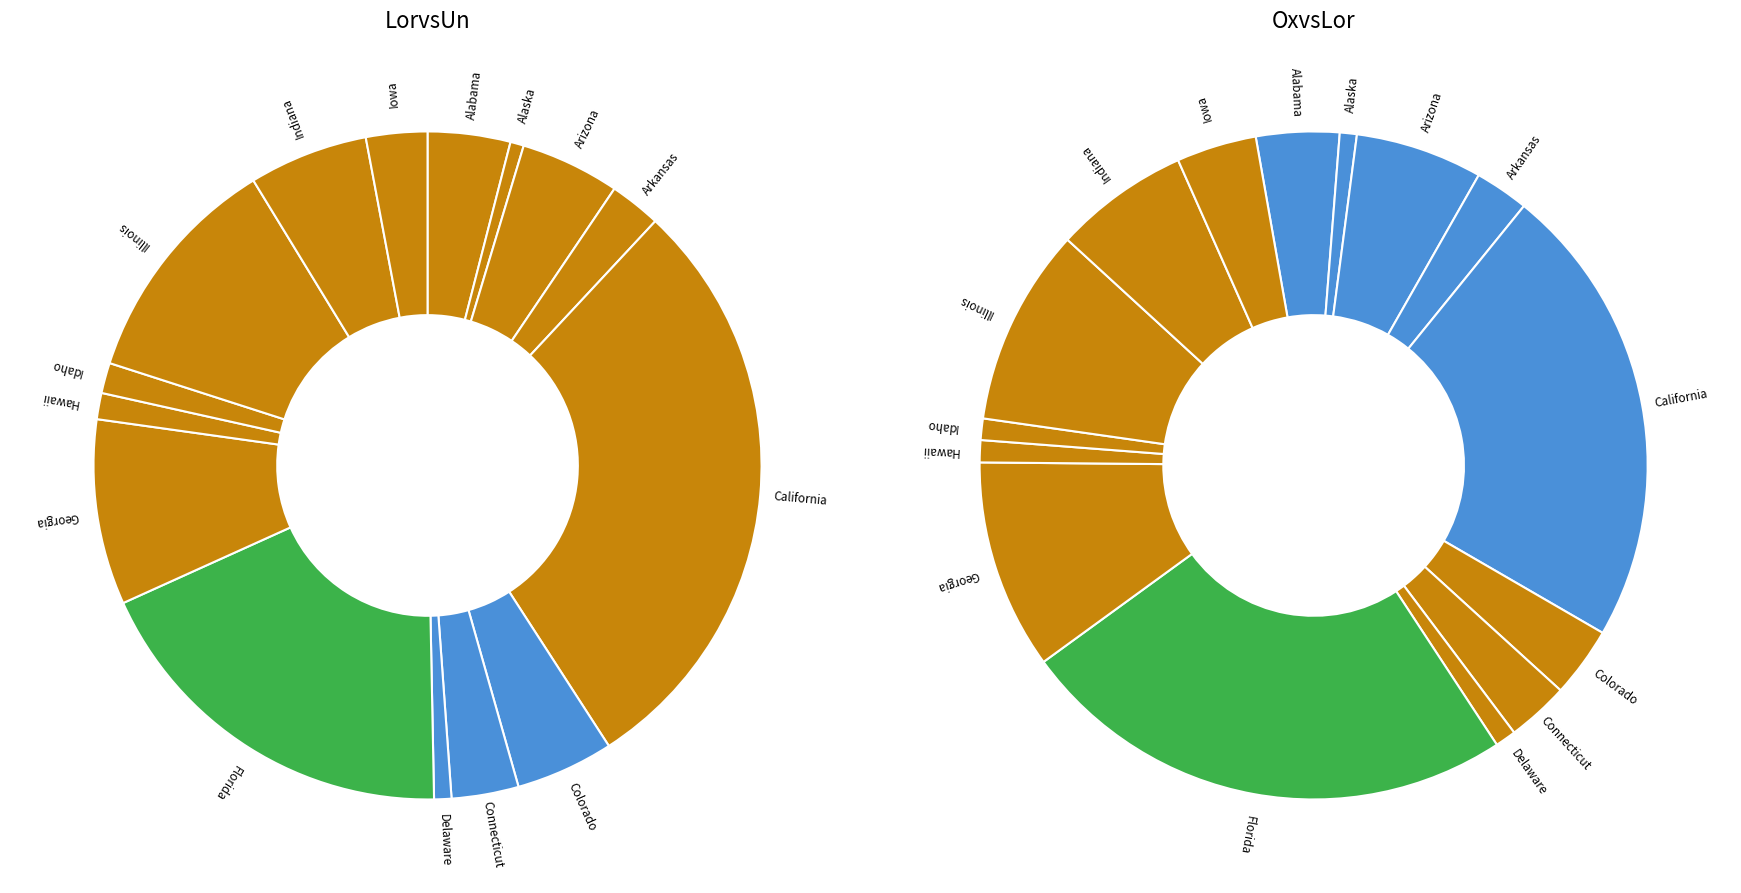

True or false: Alaska accounts for 11% of the total.

False